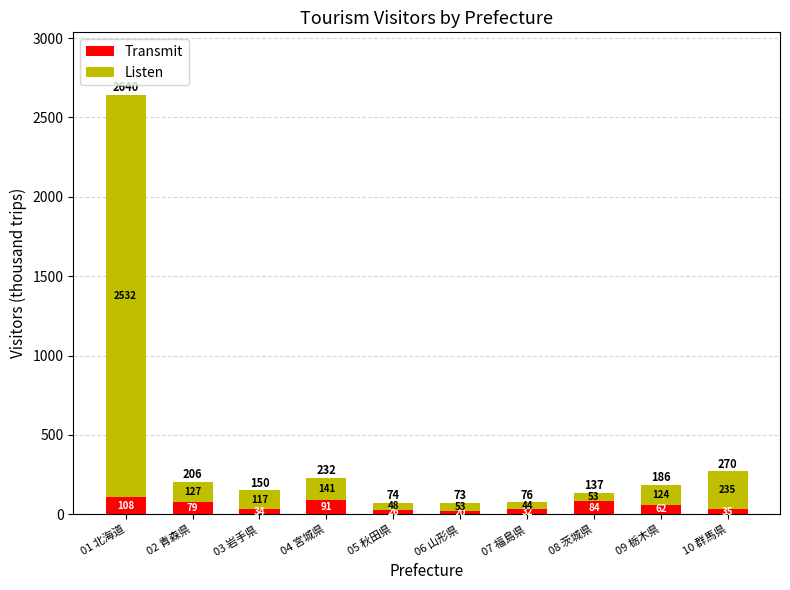

At which label does Transmit first exceed 62?

01 北海道